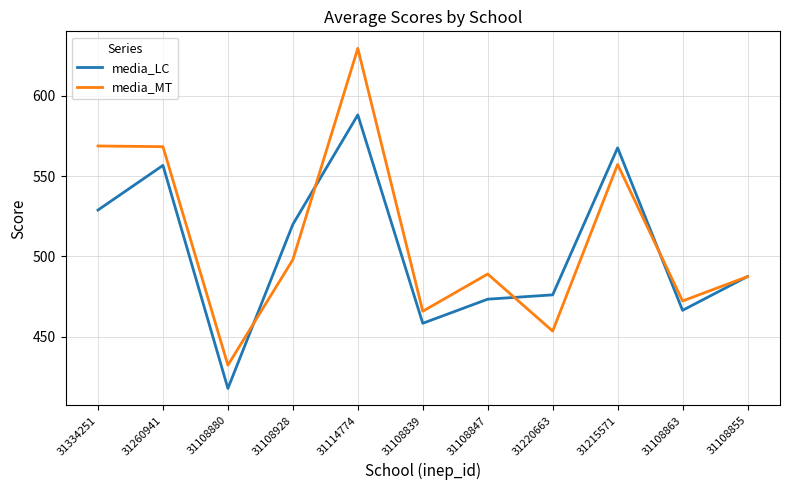

How many interior local valleys does the media_MT series have?

4